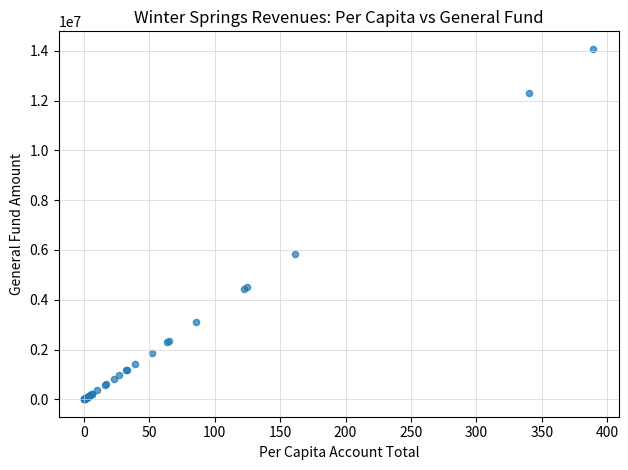

What Y value in the scatter plot is closest to 7043558?

5828430